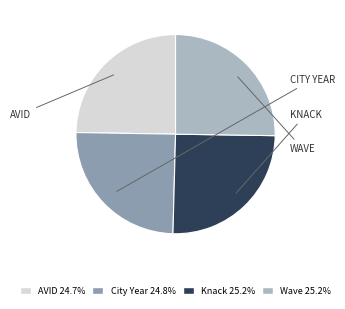

Does any single category account for the majority?

No